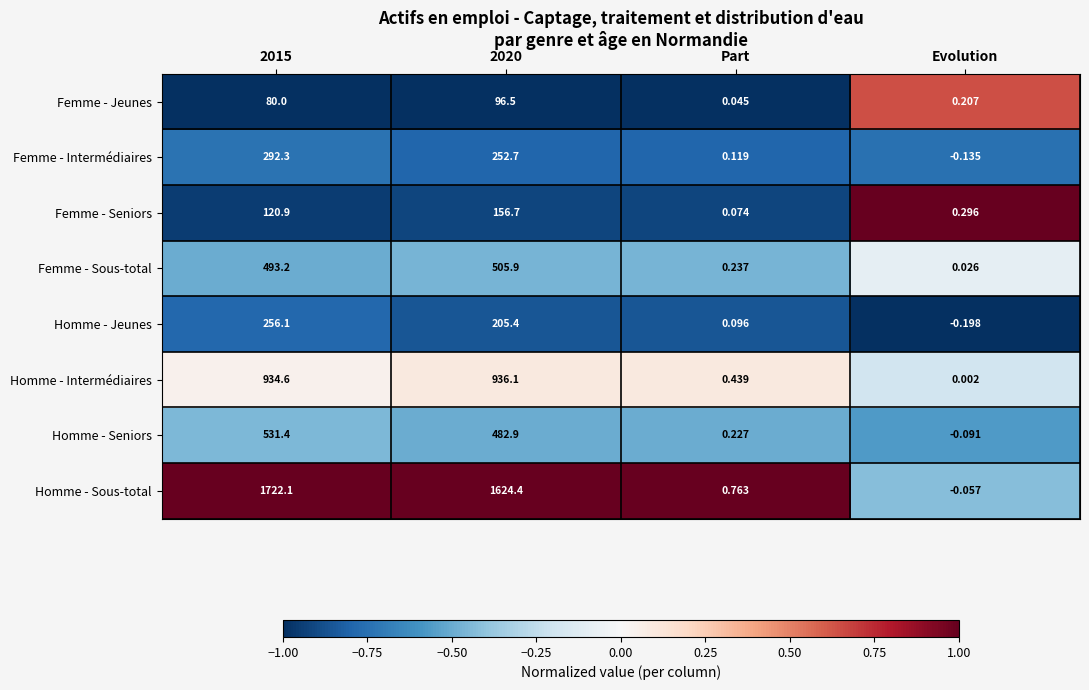

Which series has the largest total across all categories?

Homme - Sous-total